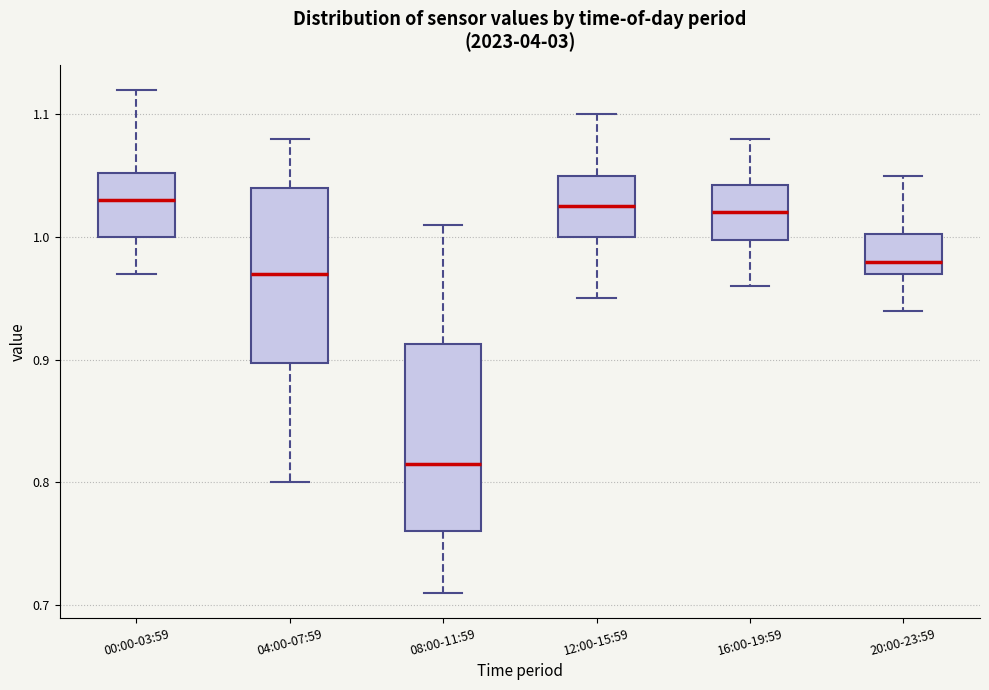

Reading left to right, transcribe this box plot: for each box, give where its median line is, the range the box spans, and where its two whiskers end, as read against the y-axis. The values are not printed on the chart, so give them approximately, as read against the axis.

00:00-03:59: median 1.03, box 1.00 to 1.05, whiskers 0.97 to 1.12
04:00-07:59: median 0.97, box 0.90 to 1.04, whiskers 0.80 to 1.08
08:00-11:59: median 0.82, box 0.76 to 0.91, whiskers 0.71 to 1.01
12:00-15:59: median 1.03, box 1.00 to 1.05, whiskers 0.95 to 1.10
16:00-19:59: median 1.02, box 1.00 to 1.04, whiskers 0.96 to 1.08
20:00-23:59: median 0.98, box 0.97 to 1.00, whiskers 0.94 to 1.05